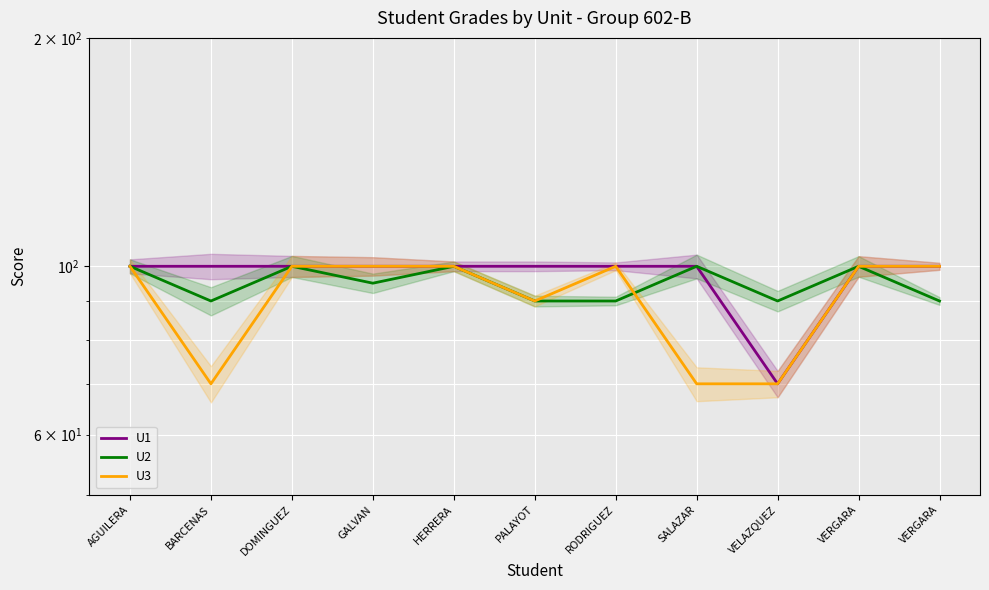

Reading left to right, transcribe all the data shown in this chart.

U1: AGUILERA=100	BARCENAS=100	DOMINGUEZ=100	GALVAN=100	HERRERA=100	PALAYOT=100	RODRIGUEZ=100	SALAZAR=100	VELAZQUEZ=70	VERGARA=100	VERGARA=100
U2: AGUILERA=100	BARCENAS=90	DOMINGUEZ=100	GALVAN=95	HERRERA=100	PALAYOT=90	RODRIGUEZ=90	SALAZAR=100	VELAZQUEZ=90	VERGARA=100	VERGARA=90
U3: AGUILERA=100	BARCENAS=70	DOMINGUEZ=100	GALVAN=100	HERRERA=100	PALAYOT=90	RODRIGUEZ=100	SALAZAR=70	VELAZQUEZ=70	VERGARA=100	VERGARA=100